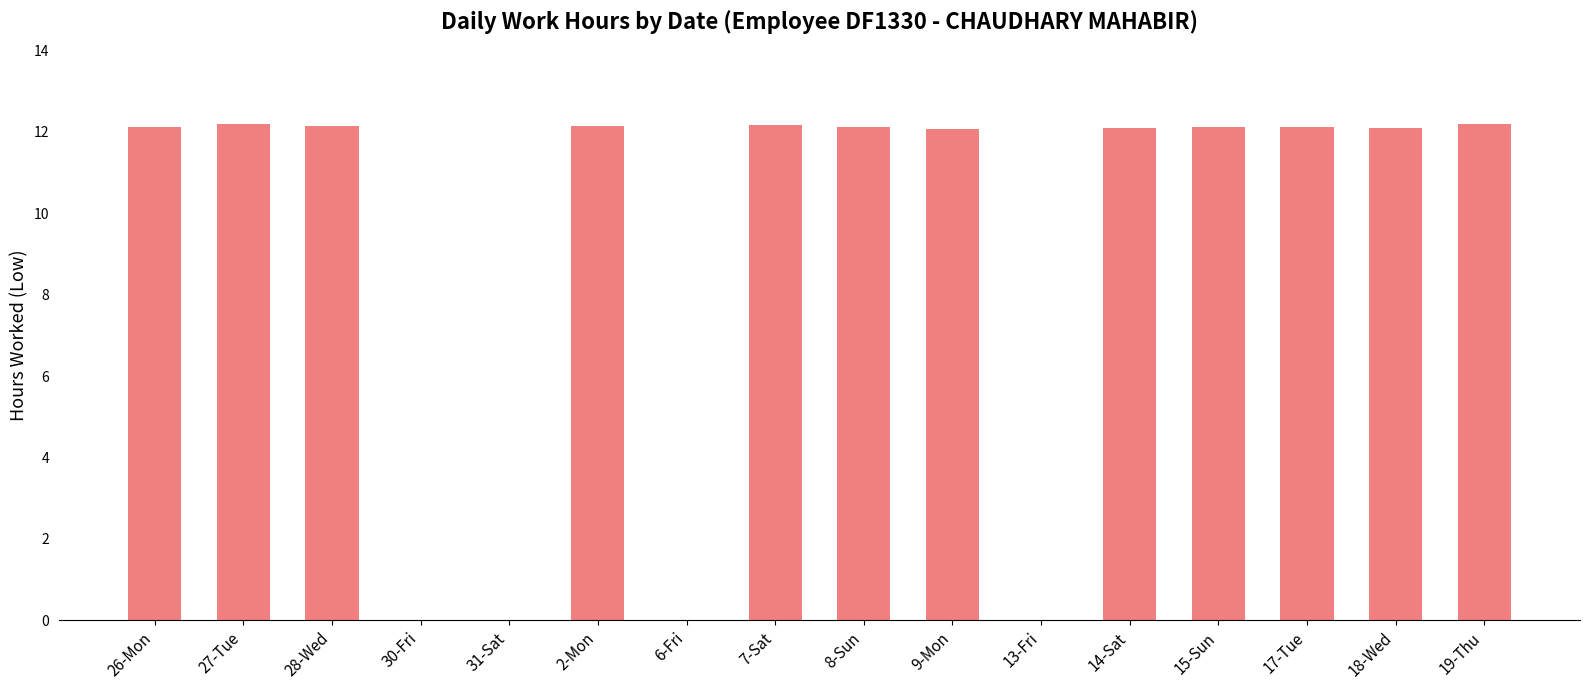

At which label does the data first exceed 12?

26-Mon